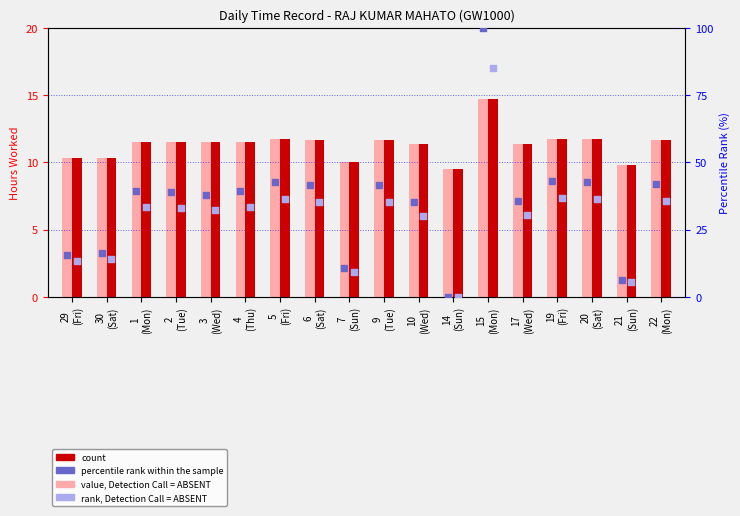

What are all the series names shown in the legend?

value, Detection Call = ABSENT, count, percentile rank within the sample, rank, Detection Call = ABSENT